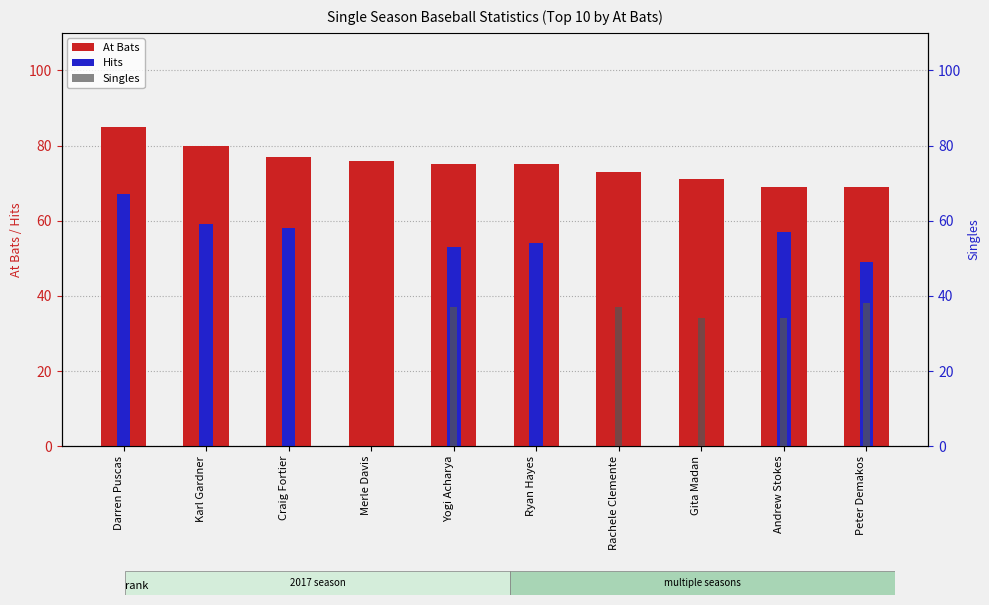

How many values in the At Bats series are below 75?

4